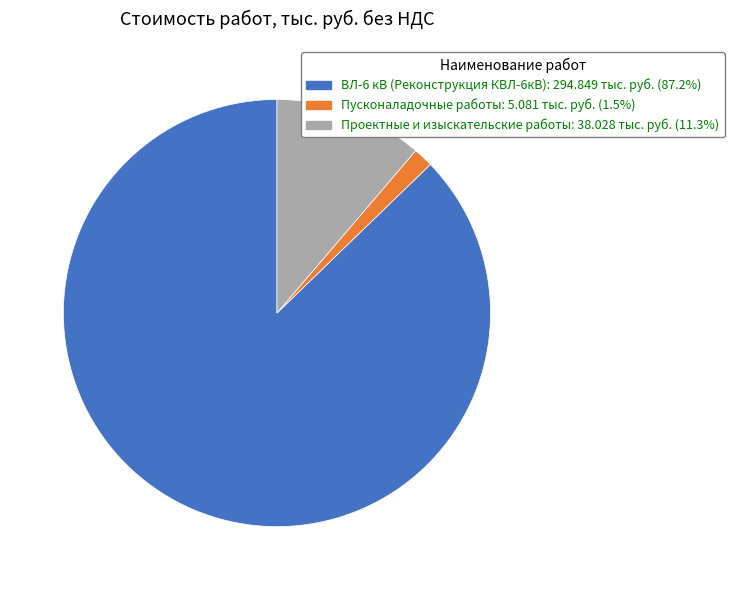

Which slice is the smallest?

Пусконаладочные работы